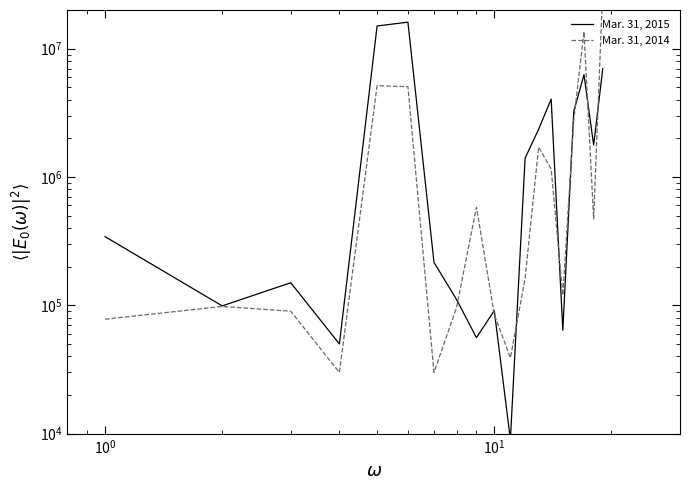

Is the value of Mar. 31, 2014 at 11 greater than the value of Mar. 31, 2015 at $\mathdefault{10^{0}}$?

Yes